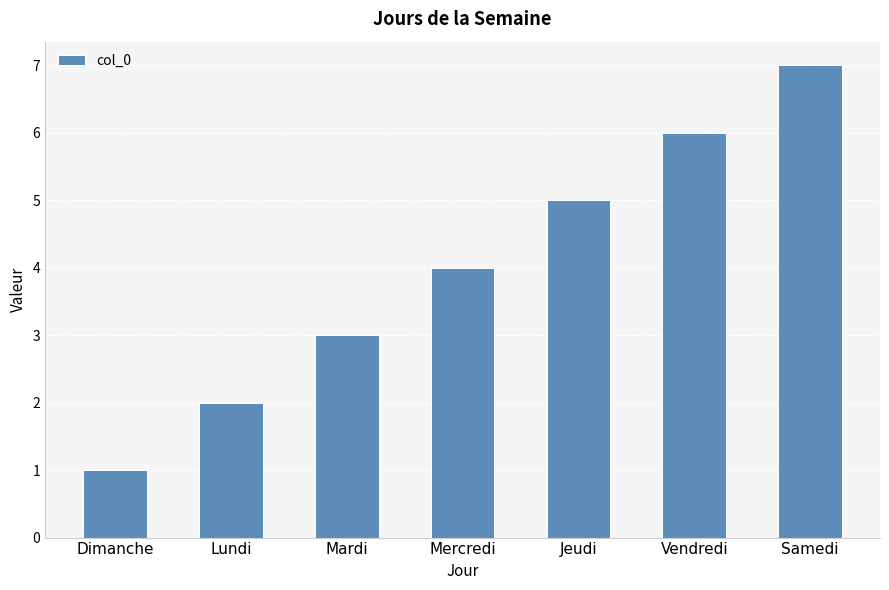

The chart shows a value of 4 at Mercredi. True or false?

True